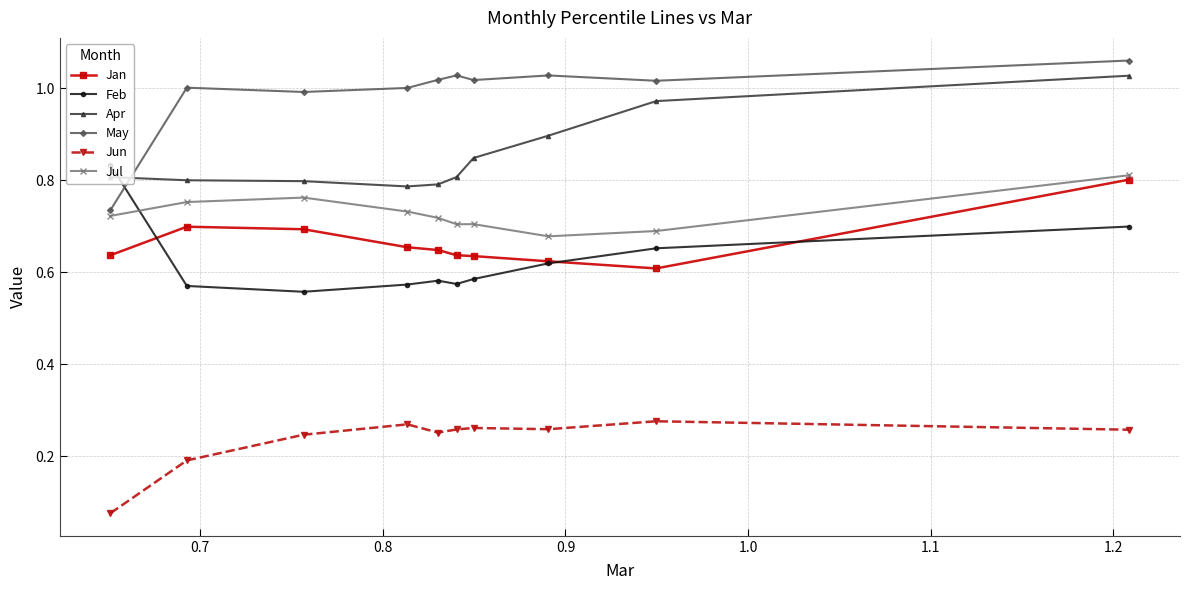

What are all the series names shown in the legend?

Jan, Feb, Apr, May, Jun, Jul